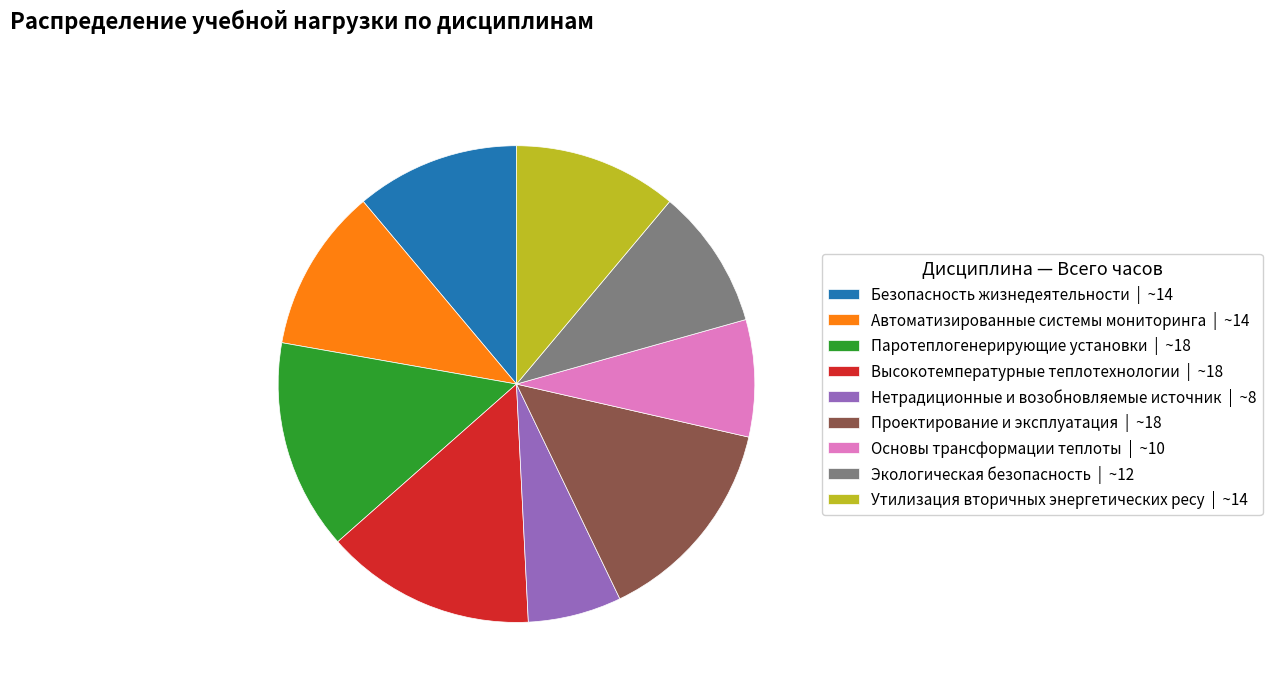

Is there a majority slice in this chart?

No